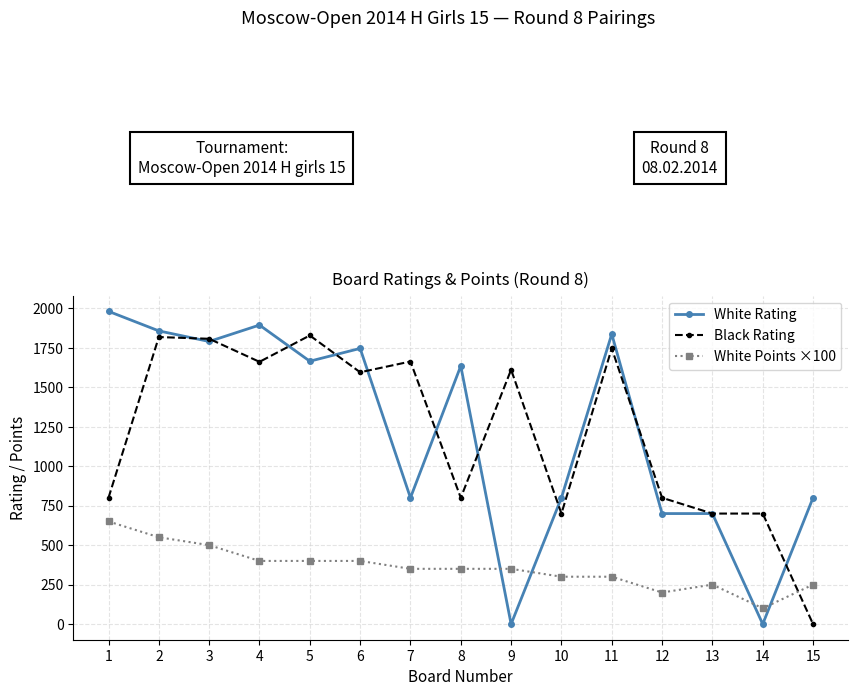

Rank the series by their maximum value, from lowest to highest.

White Points ×100, Black Rating, White Rating